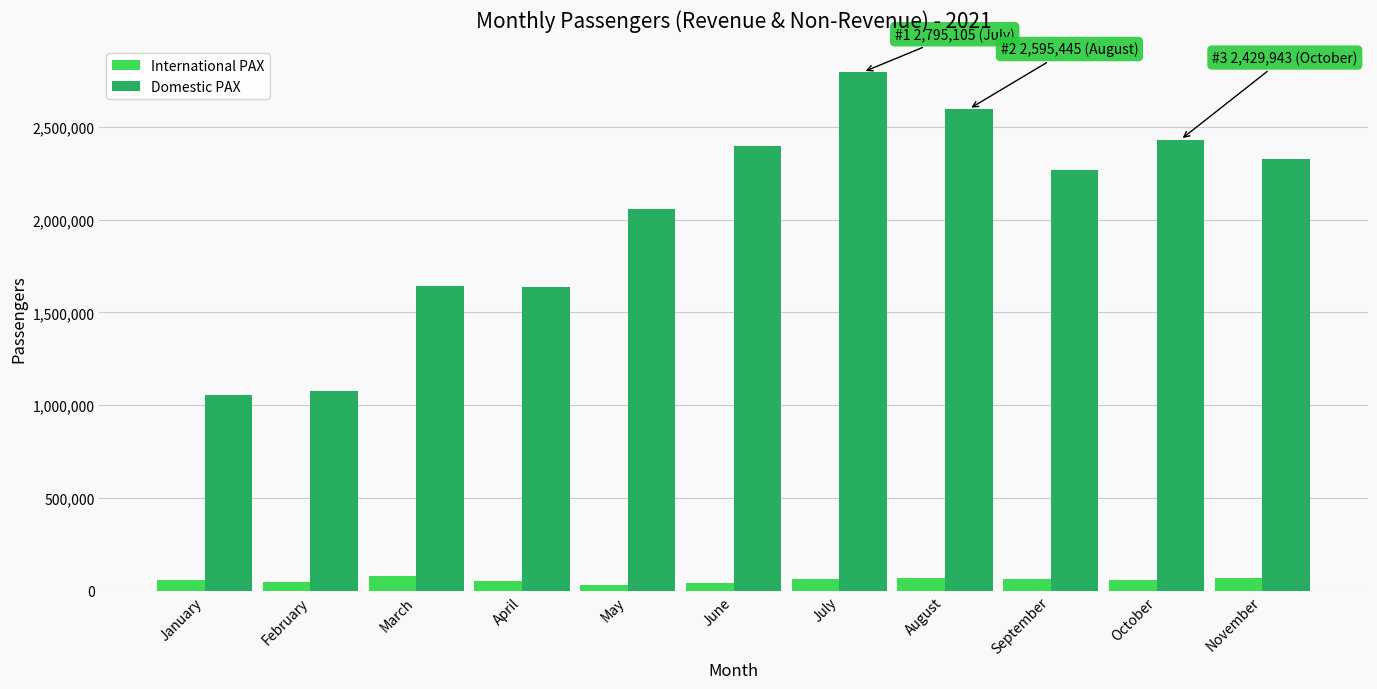

Between January and April, which series saw the biggest shift?

Domestic PAX